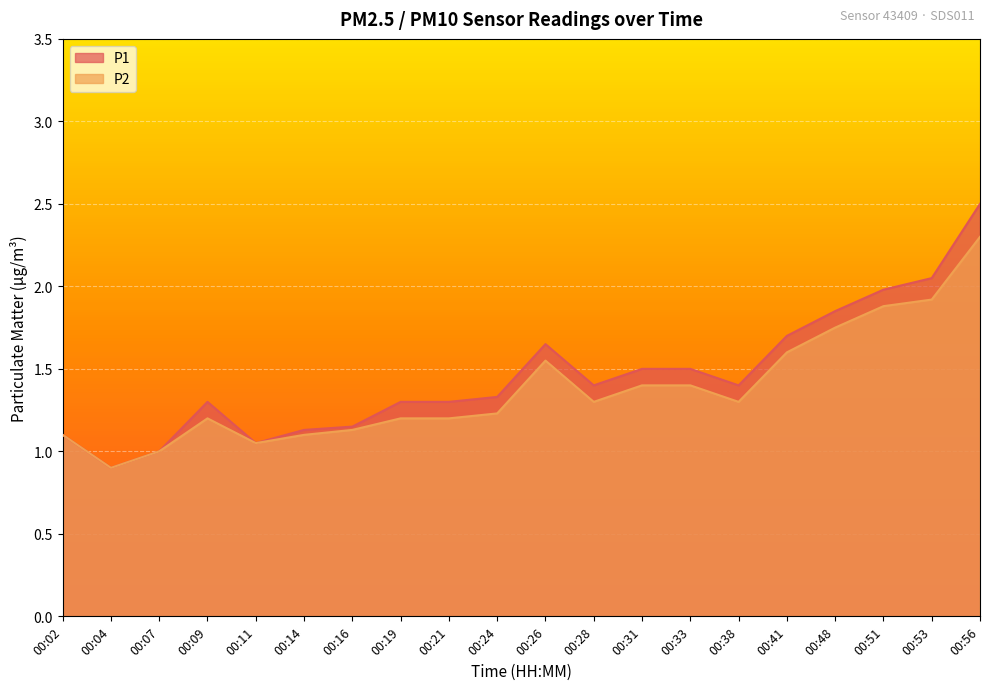

In P1, how many points are lower than both neighbors (excluding endpoints)?

4